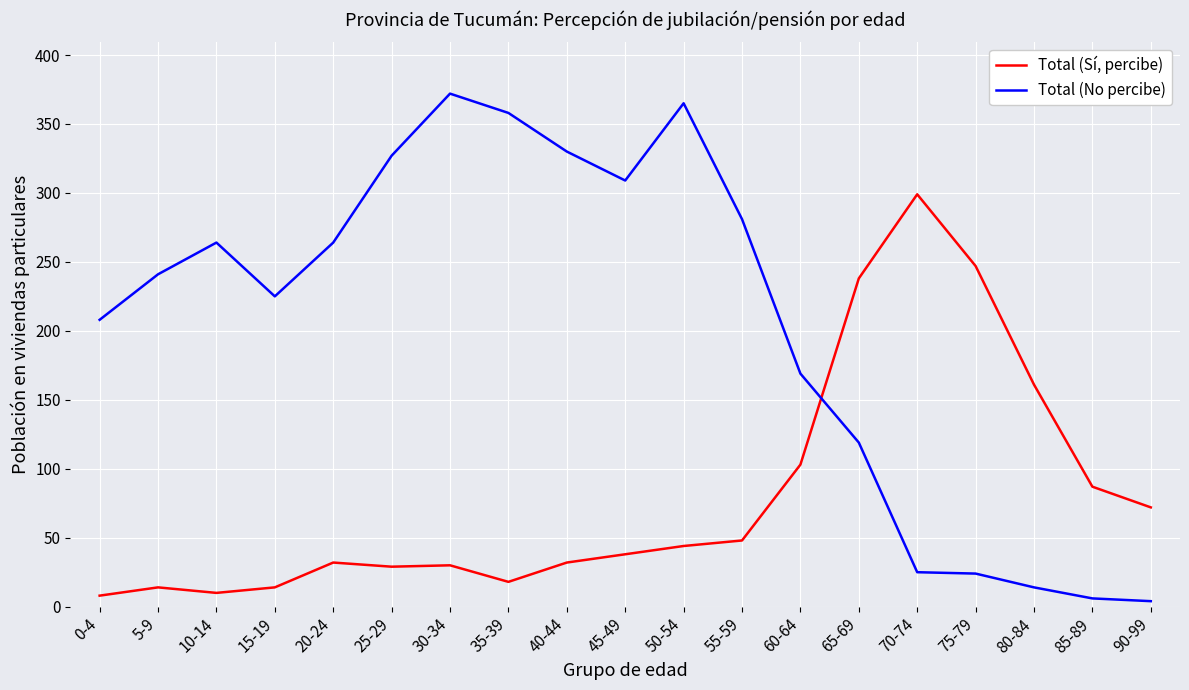

What is the sum of the Total (Sí, percibe) values at 80-84 and 50-54?

205